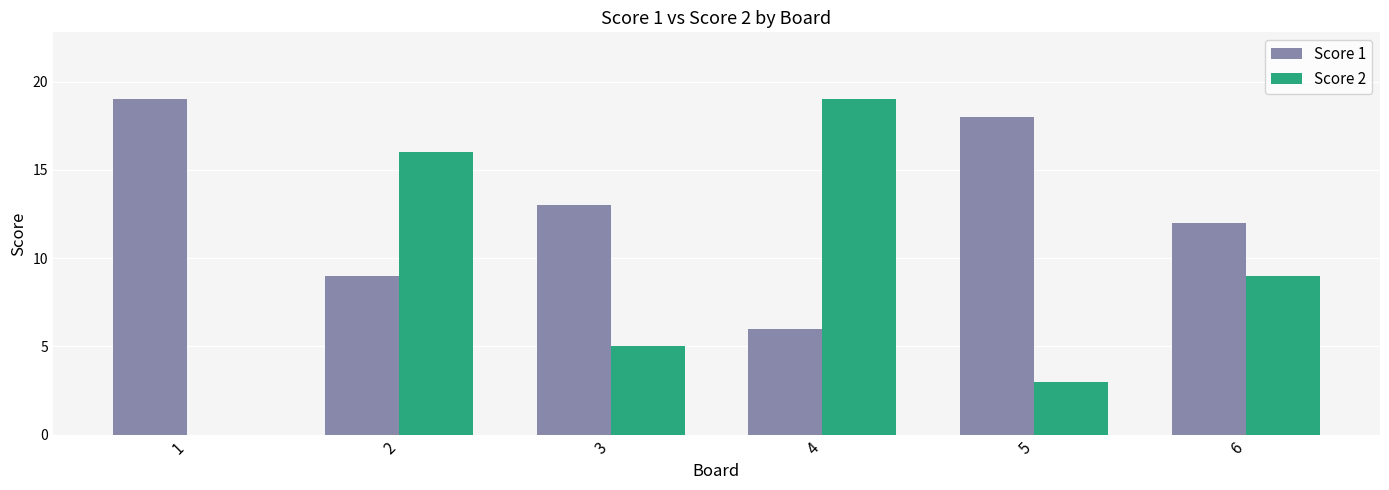

What is the greatest value displayed?

19